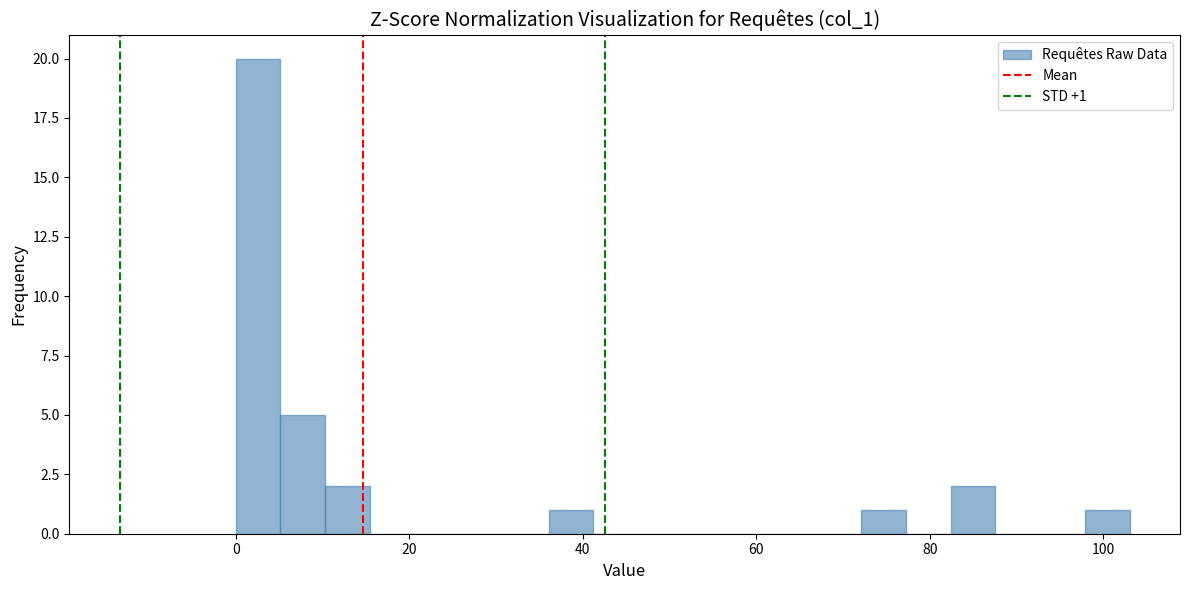

Around what value on the x-axis is the tallest bar? Give the approximate position of its centre, as read against the axis.

2